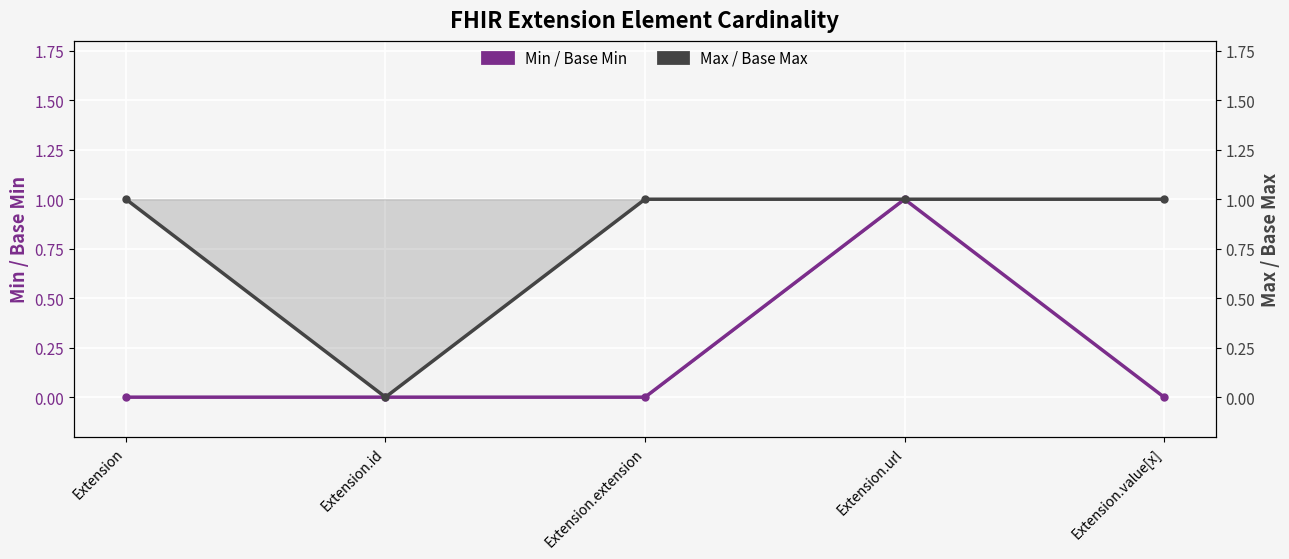

At which label does Max reach its minimum?

Extension.id